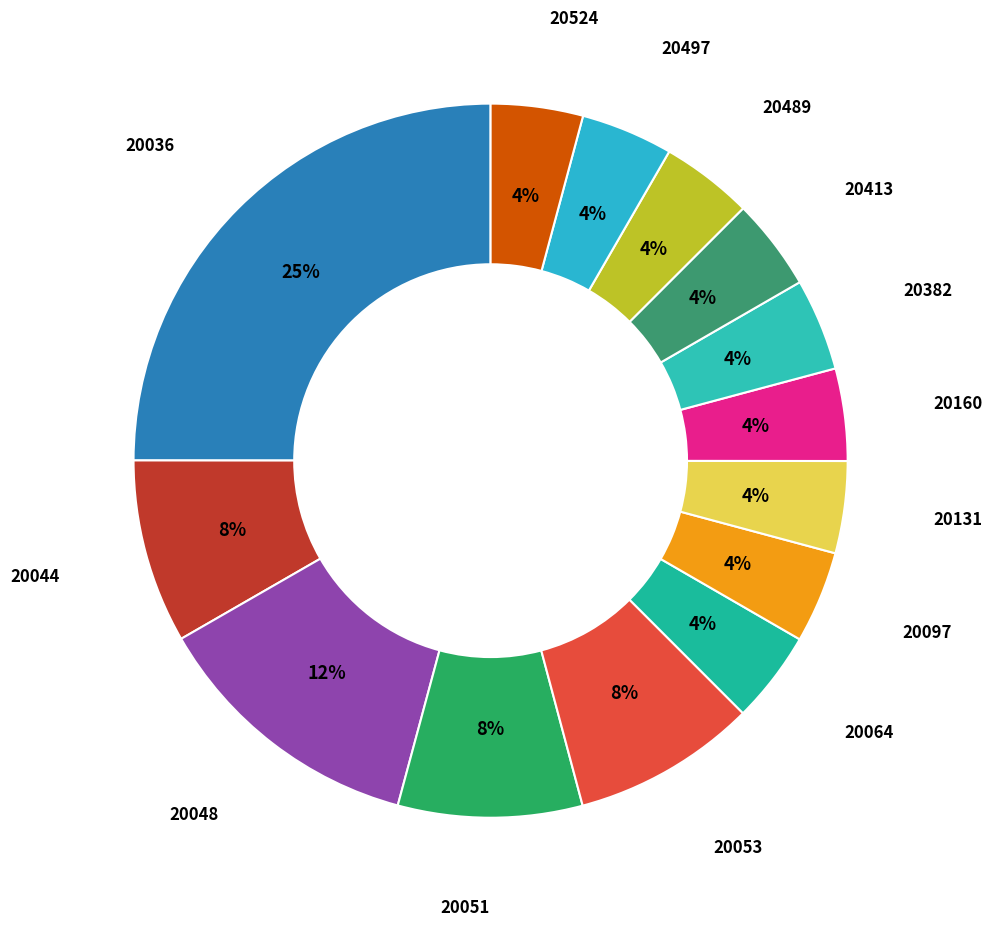

Is there any slice that represents more than half of the pie?

No